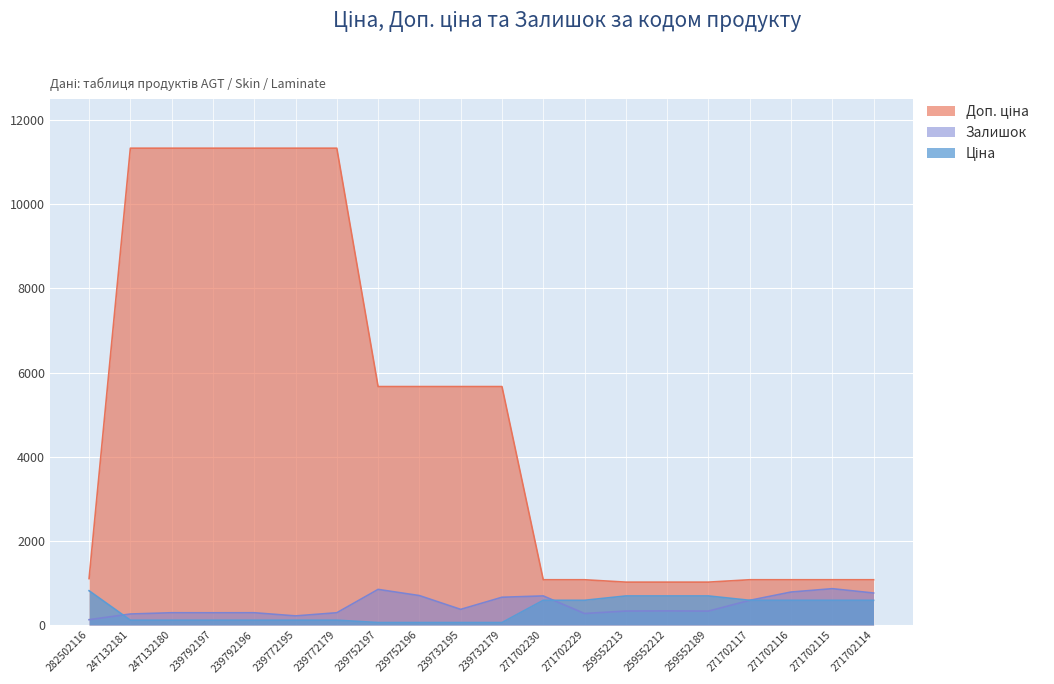

True or false: Доп. ціна and Ціна cross at least once.

False